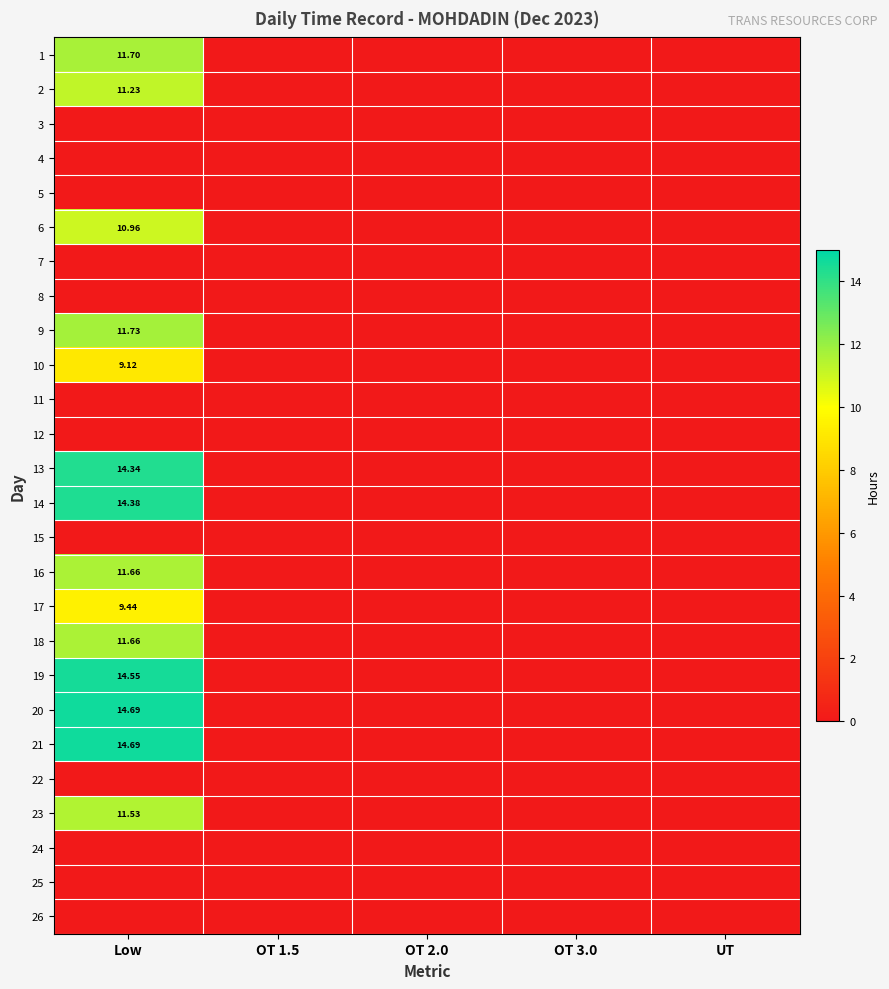

At which label is 1 closest to 5?

OT 1.5